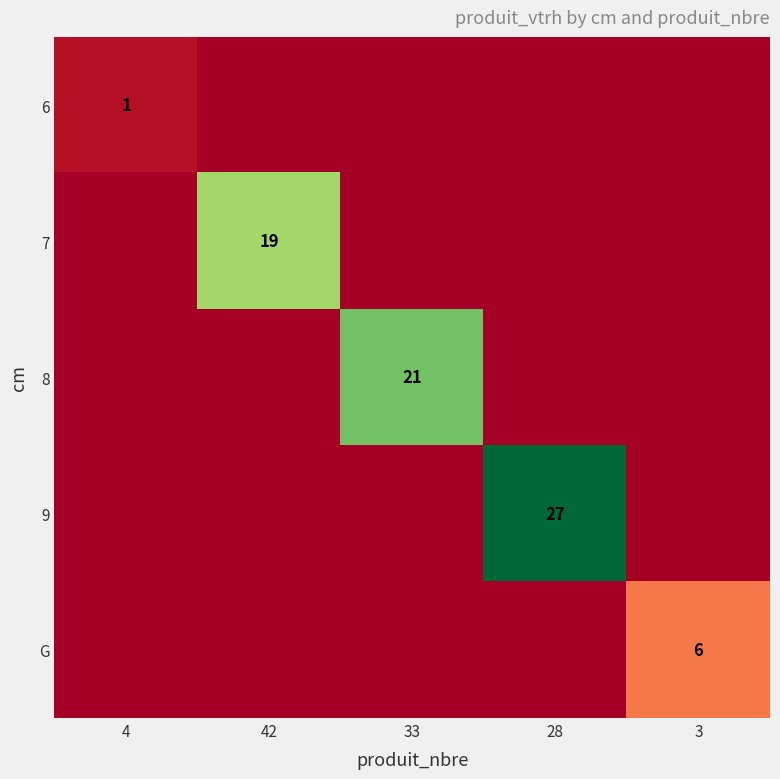

At which category is the sum across all series the highest?

28